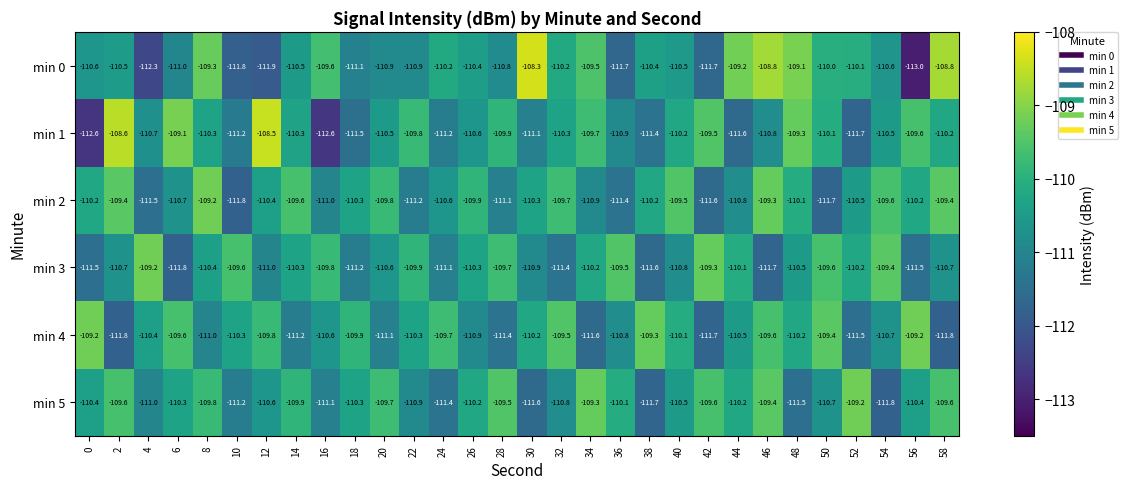

Which series has the largest range (max minus min)?

min 0